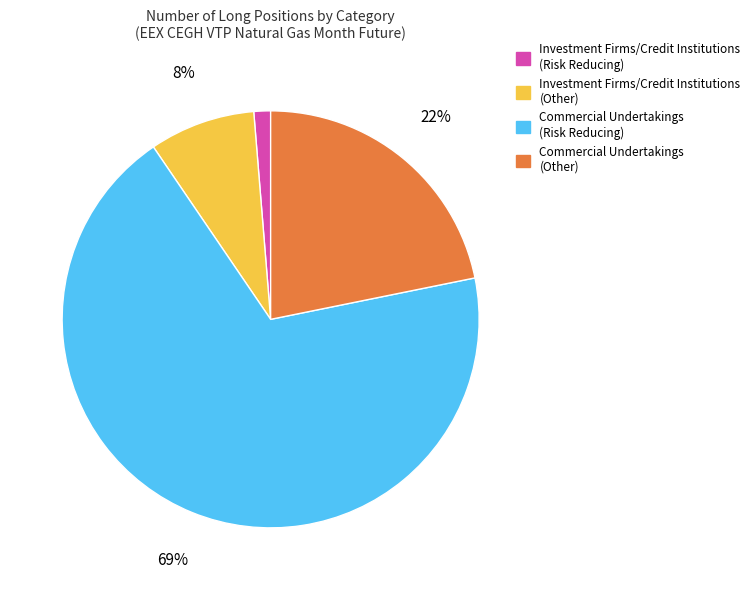

True or false: Commercial Undertakings (Other) accounts for 22% of the total.

True